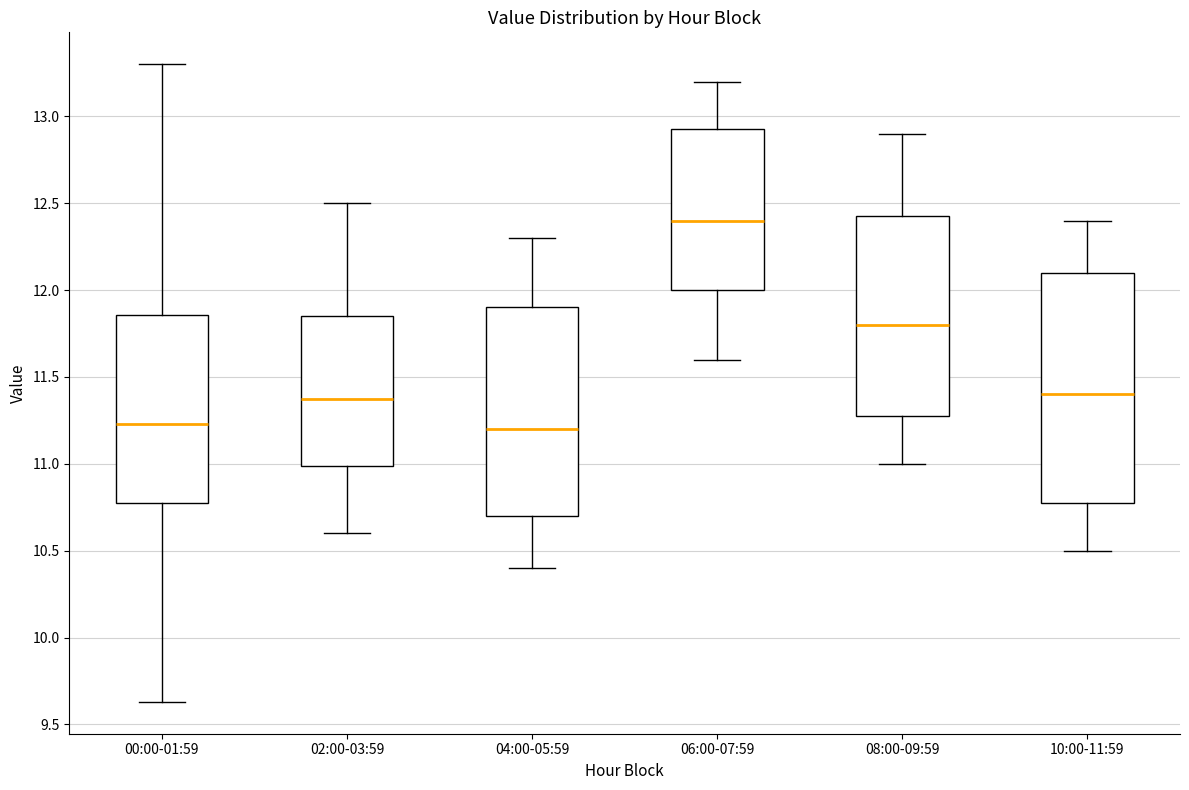

Reading left to right, transcribe this box plot: for each box, give where its median line is, the range the box spans, and where its two whiskers end, as read against the y-axis. The values are not printed on the chart, so give them approximately, as read against the axis.

00:00-01:59: median 11.25, box 10.75 to 11.85, whiskers 9.65 to 13.30
02:00-03:59: median 11.40, box 11.00 to 11.85, whiskers 10.60 to 12.50
04:00-05:59: median 11.20, box 10.70 to 11.90, whiskers 10.40 to 12.30
06:00-07:59: median 12.40, box 12.00 to 12.95, whiskers 11.60 to 13.20
08:00-09:59: median 11.80, box 11.30 to 12.45, whiskers 11.00 to 12.90
10:00-11:59: median 11.40, box 10.80 to 12.10, whiskers 10.50 to 12.40